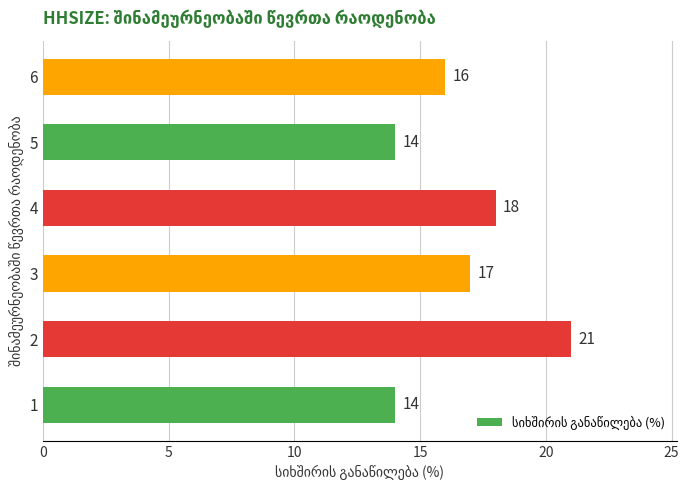

Approximately how many times larger is the value at 1 compared to 3?

0.8